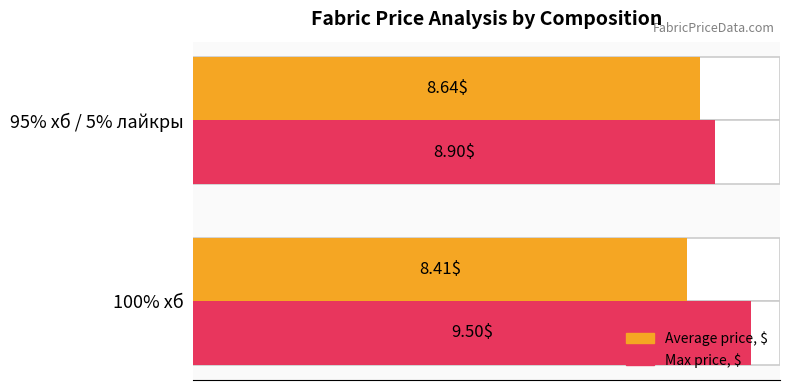

Reading left to right, list all the values displayed in this chart.

Average price, $: 8.4	8.6
Max price, $: 9.5	8.9